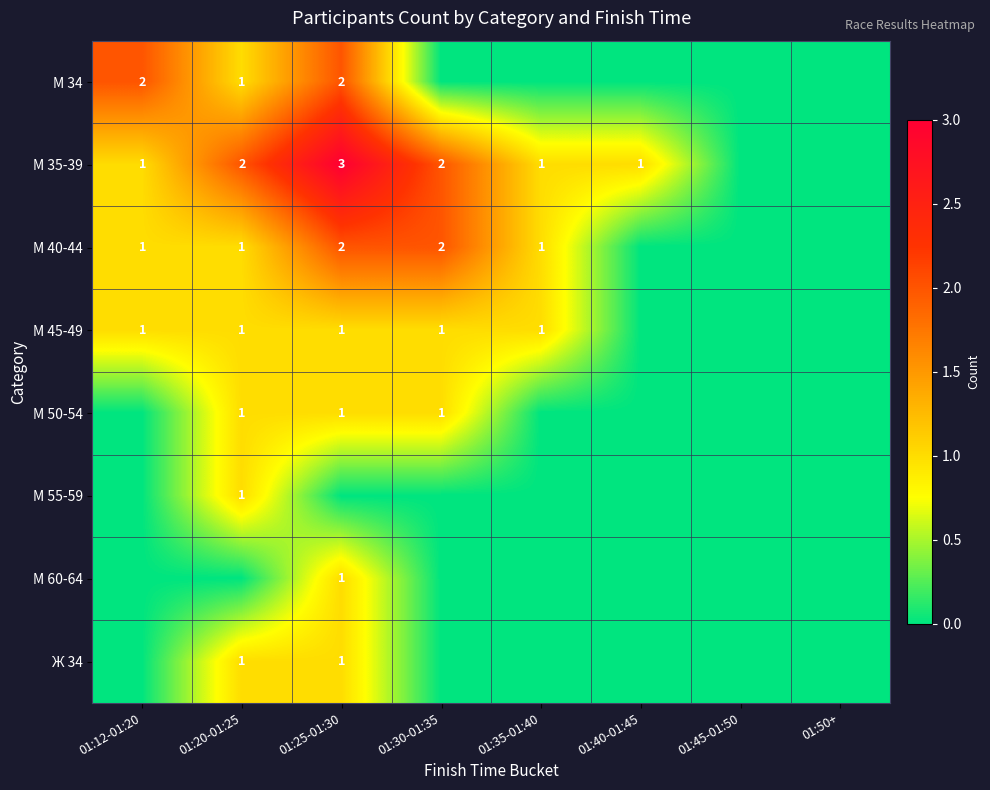

Which series has the widest spread of values?

М 35-39